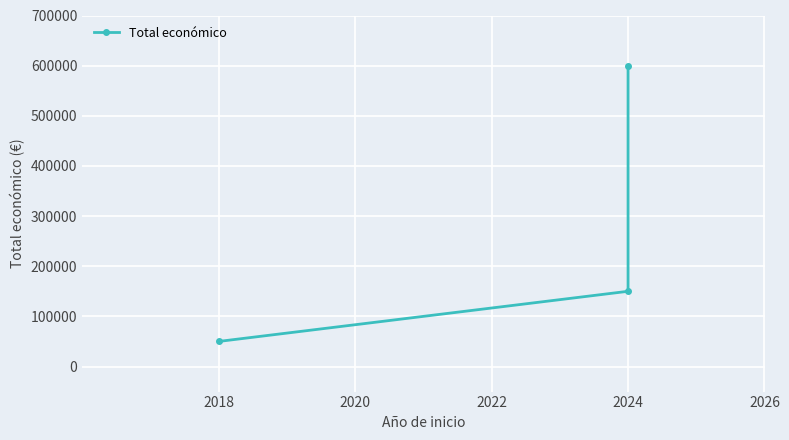

The chart shows a value of 83033 at 2024. True or false?

False